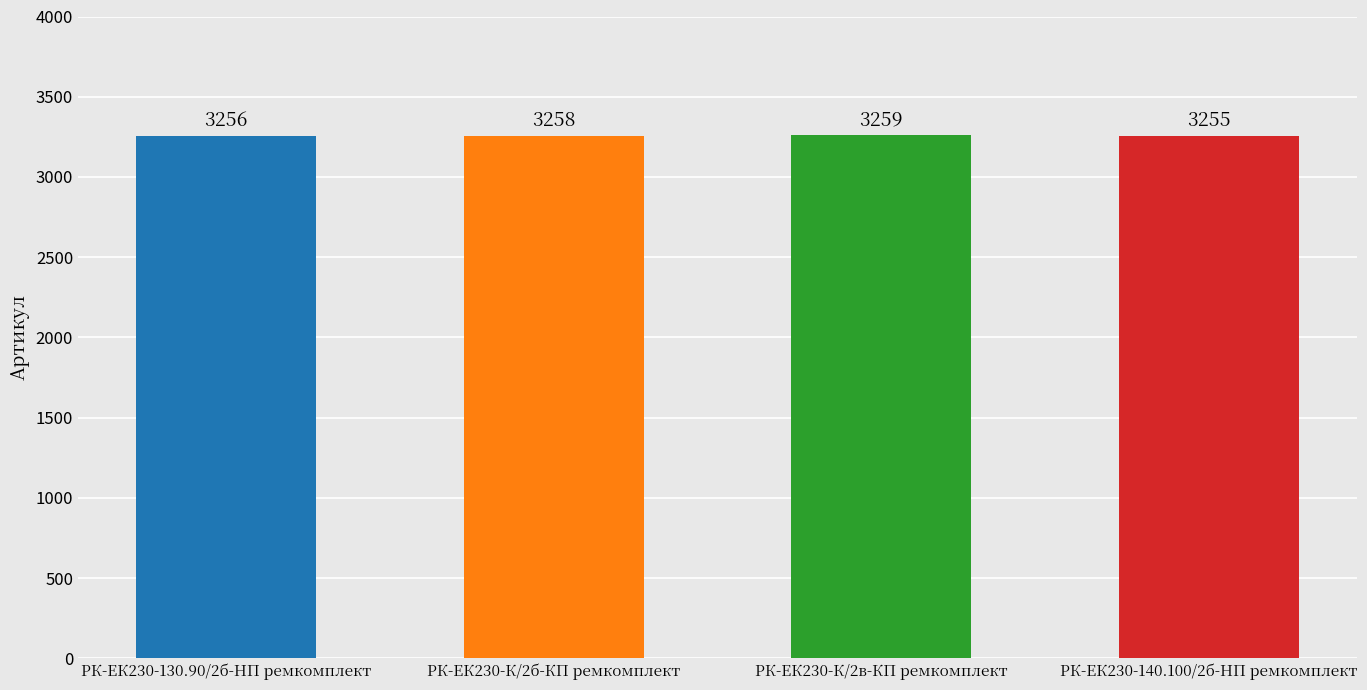

Is it true that the value at РК-ЕК230-К/2б-КП ремкомплект is 3258?

True